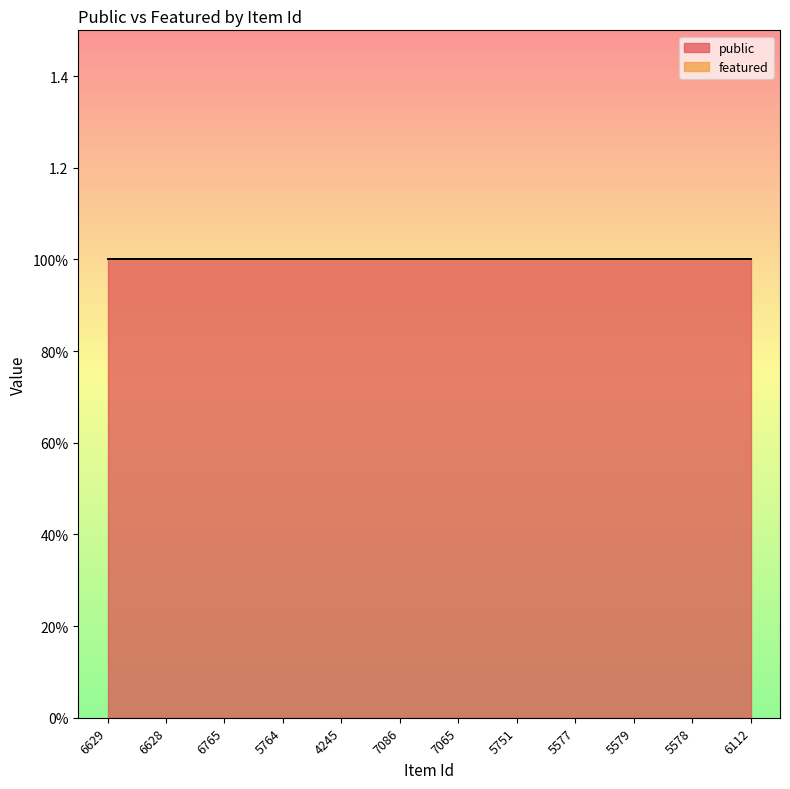

At how many categories does at least one series exceed 0?

12